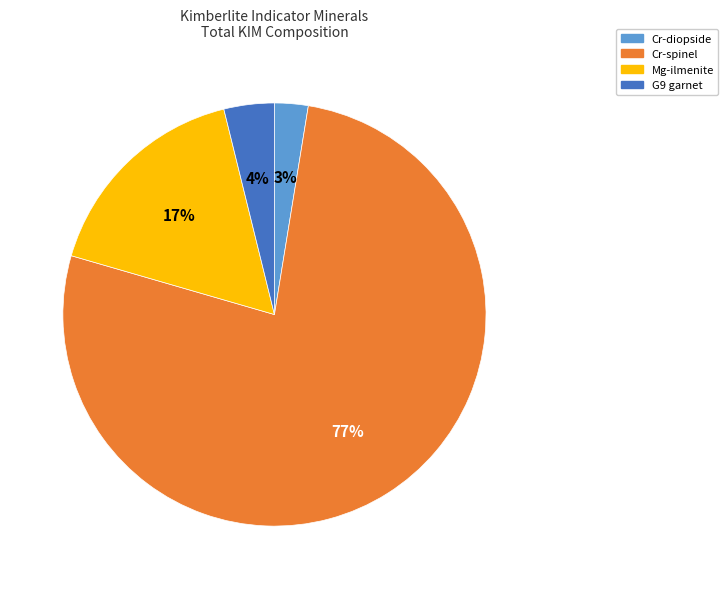

The Mg-ilmenite slice represents 17% of the pie. True or false?

True